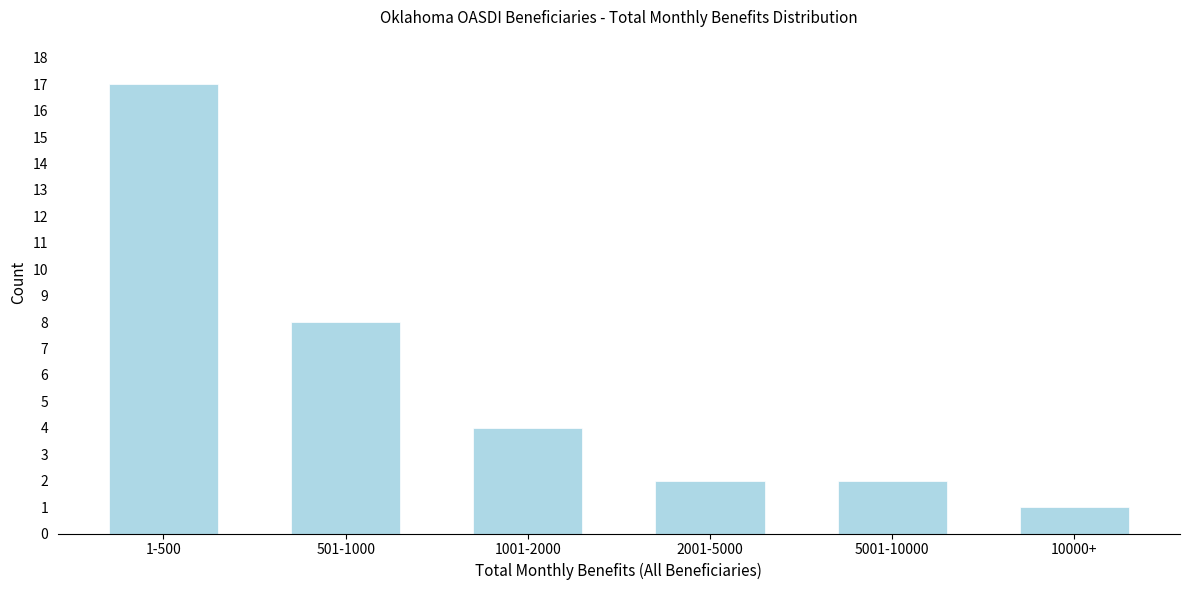

Reading right to left, transcribe all the data shown in this chart.

1	2	2	4	8	17